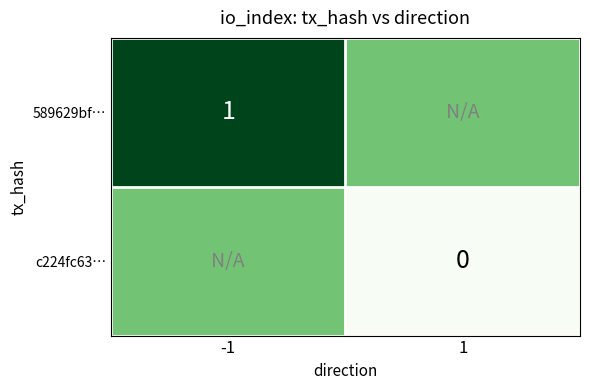

The 589629bf… series shows 0.3 at -1. True or false?

False